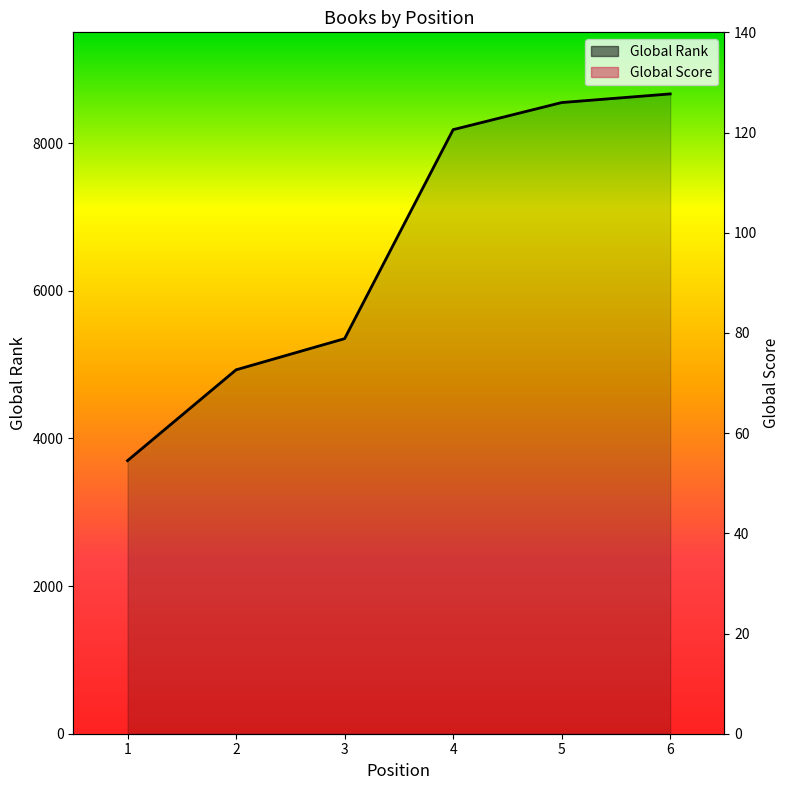

Reading left to right, transcribe all the data shown in this chart.

Global Rank: 3699	4929	5351	8182	8549	8666
Global Score: 105	84	77	40	35	34